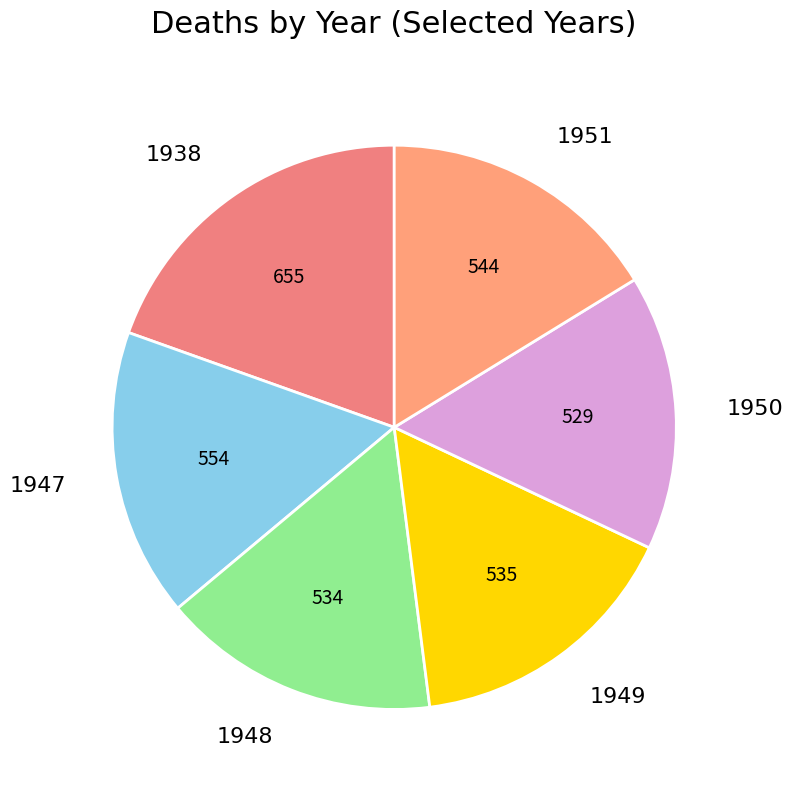

Approximately how many times larger is the value at 1938 compared to 1947?

1.2